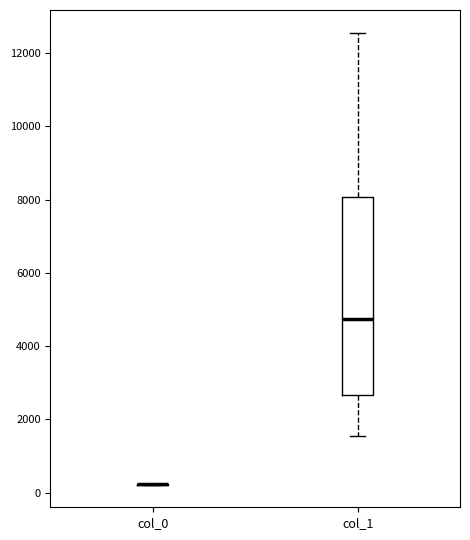

Reading left to right, read every box against the y-axis: the position of its median line, the range the box covers, and the ends of its whiskers. The values are not printed on the chart, so give them approximately, as read against the axis.

col_0: box collapsed to a line at 200, whiskers 200 to 200
col_1: median 4800, box 2600 to 8000, whiskers 1600 to 12600